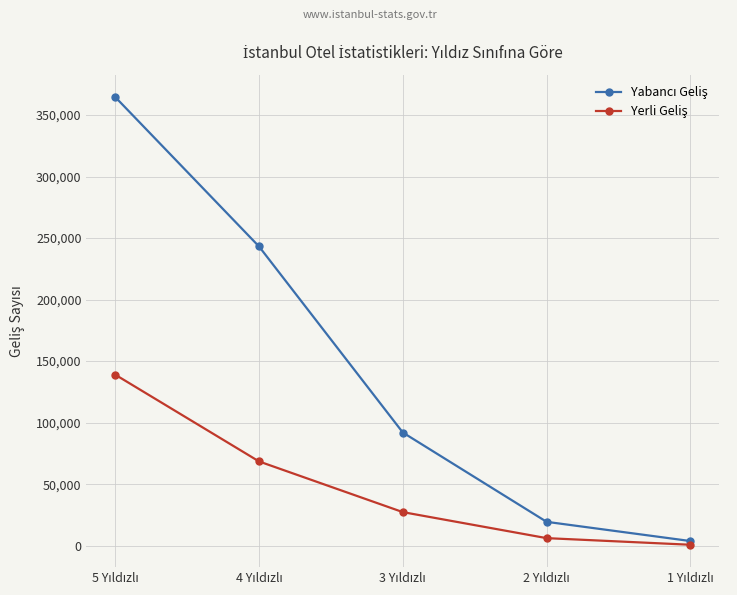

What is the maximum value shown in the chart?

364589